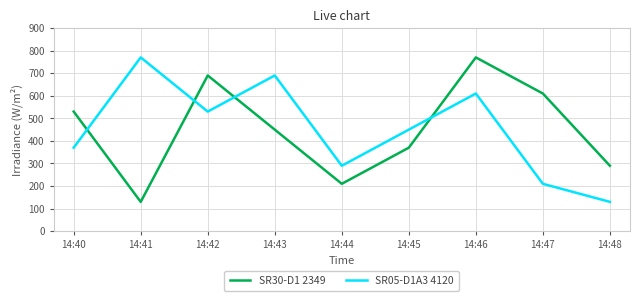

What is the spread (max minus min) of values at 14:46?

160